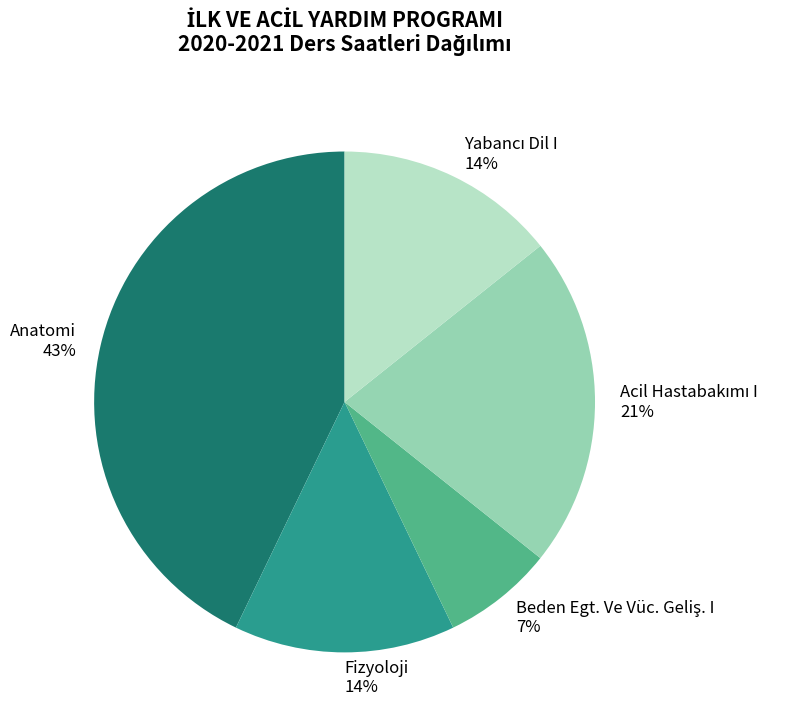

Does any single category account for the majority?

No